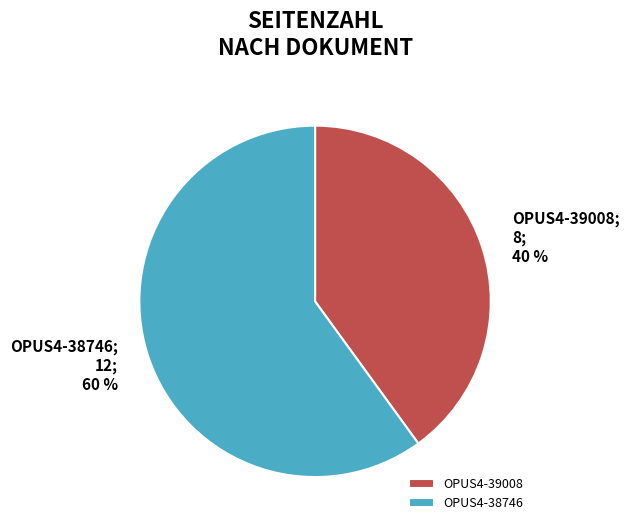

What percentage is the OPUS4-39008 slice, to the nearest percent?

40%